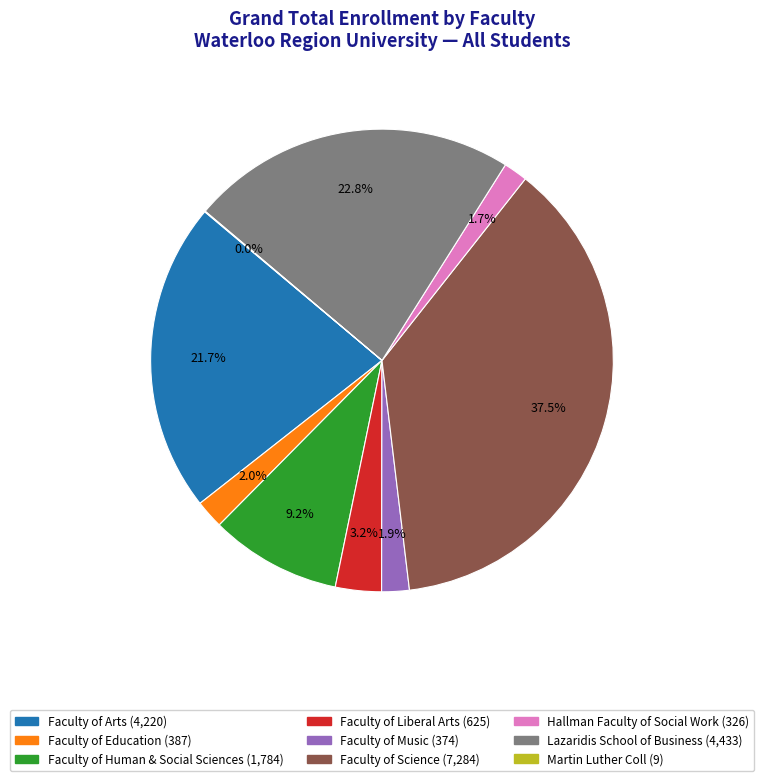

What is the ratio of the value at Faculty of Liberal Arts (625) to the value at Faculty of Music (374)?

1.7